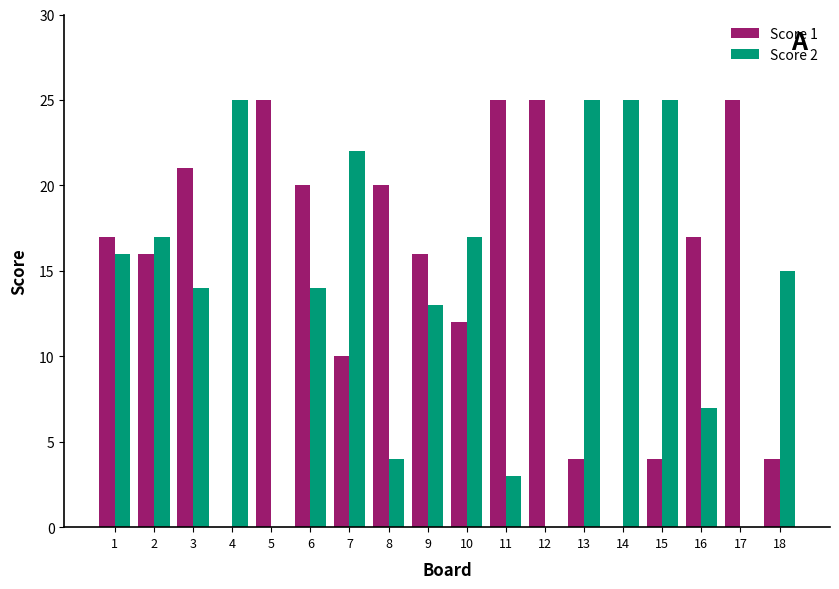

Which series has the largest total across all categories?

Score 1